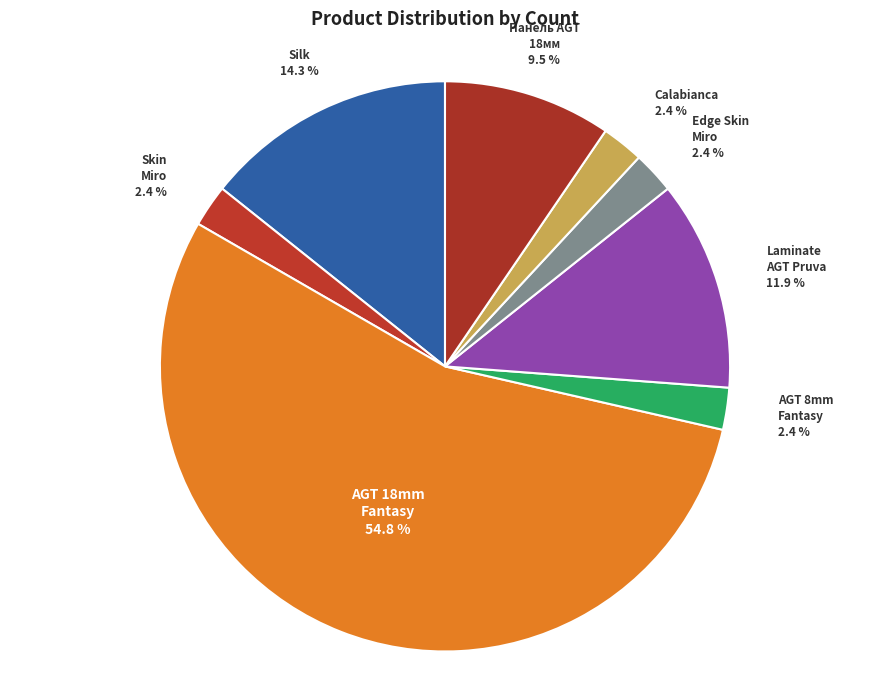

How many segments does this pie chart have?

8